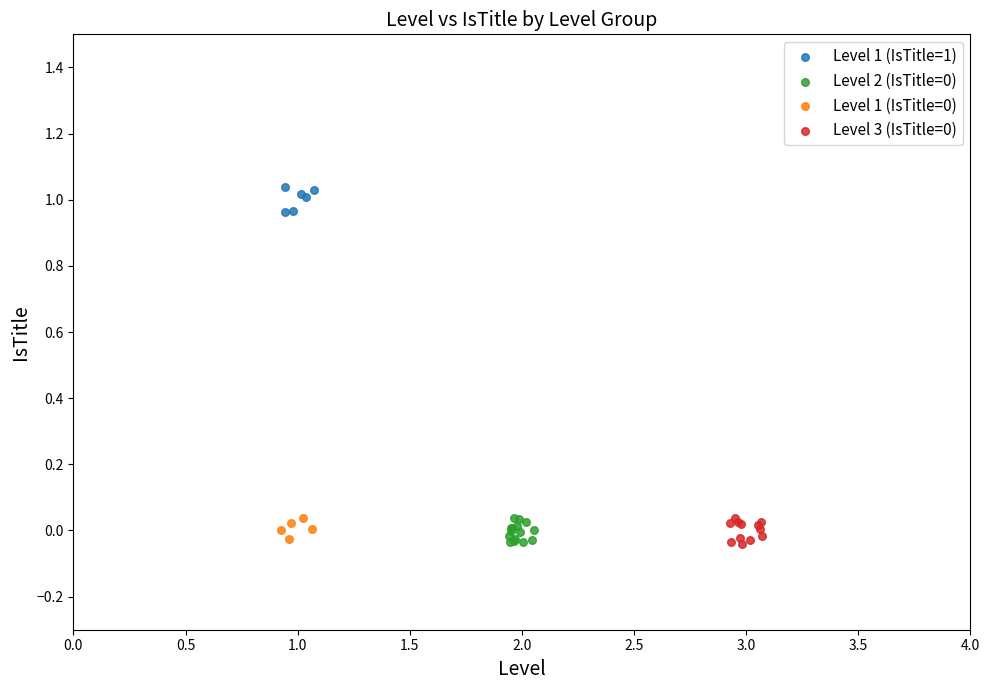

Which series contains the highest Y value?

Level 1 (IsTitle=1)